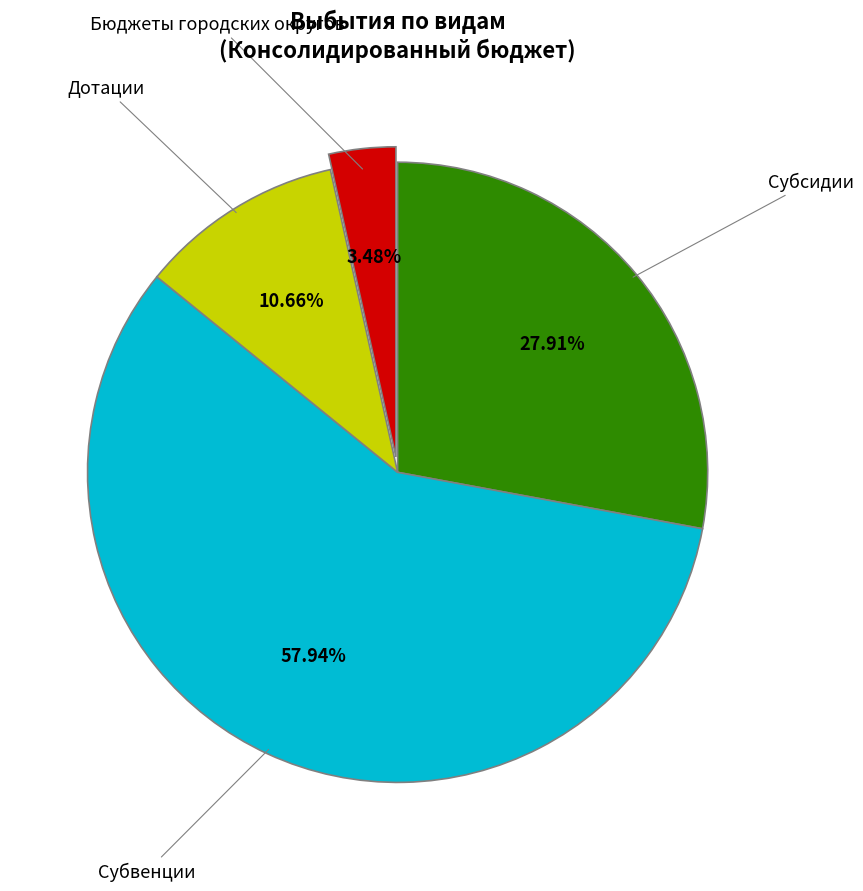

Between Дотации and Бюджеты городских округов, which is larger?

Дотации